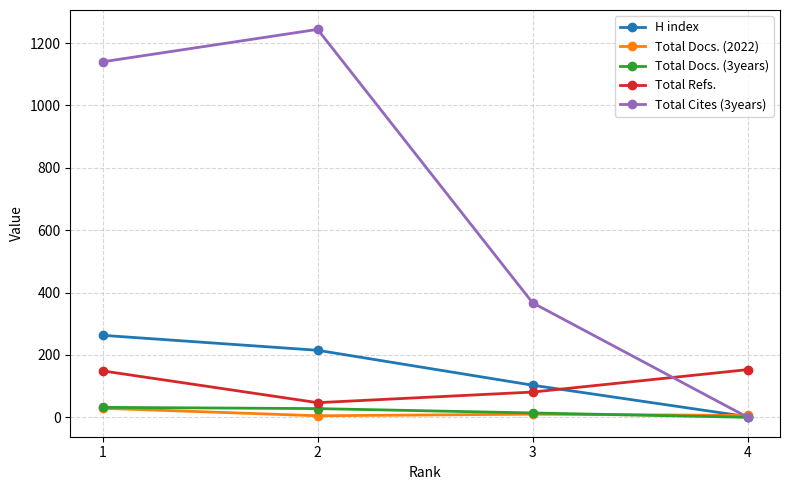

At which label is Total Refs. closest to 100?

3